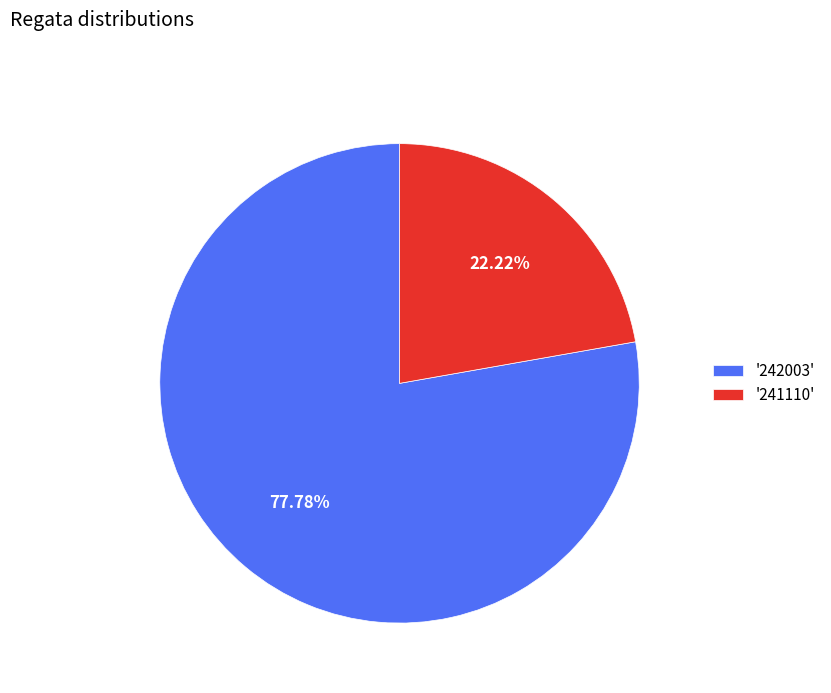

What is the ratio of the value at '241110' to the value at '242003'?

0.3